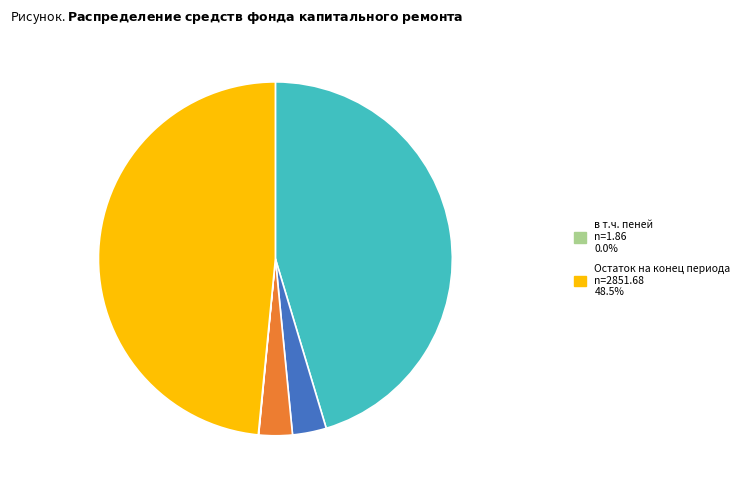

Is there a majority slice in this chart?

No